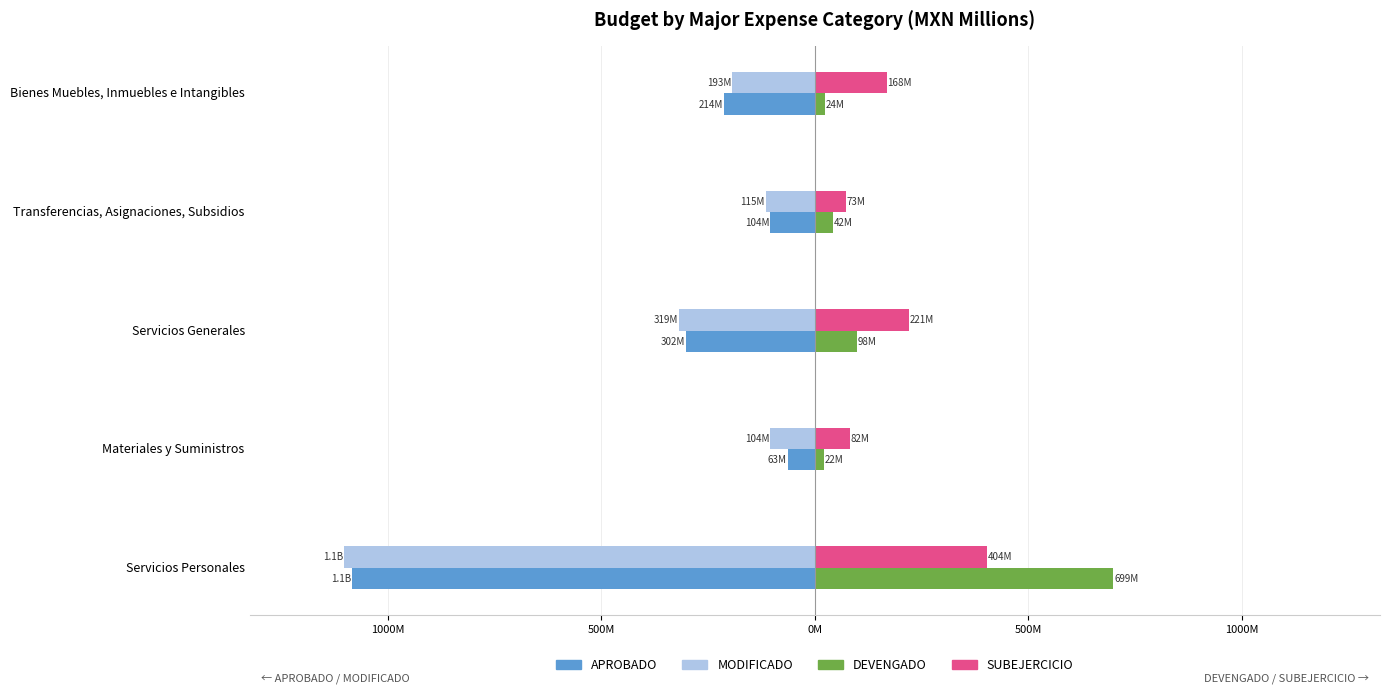

What are all the series names shown in the legend?

APROBADO, MODIFICADO, DEVENGADO, SUBEJERCICIO